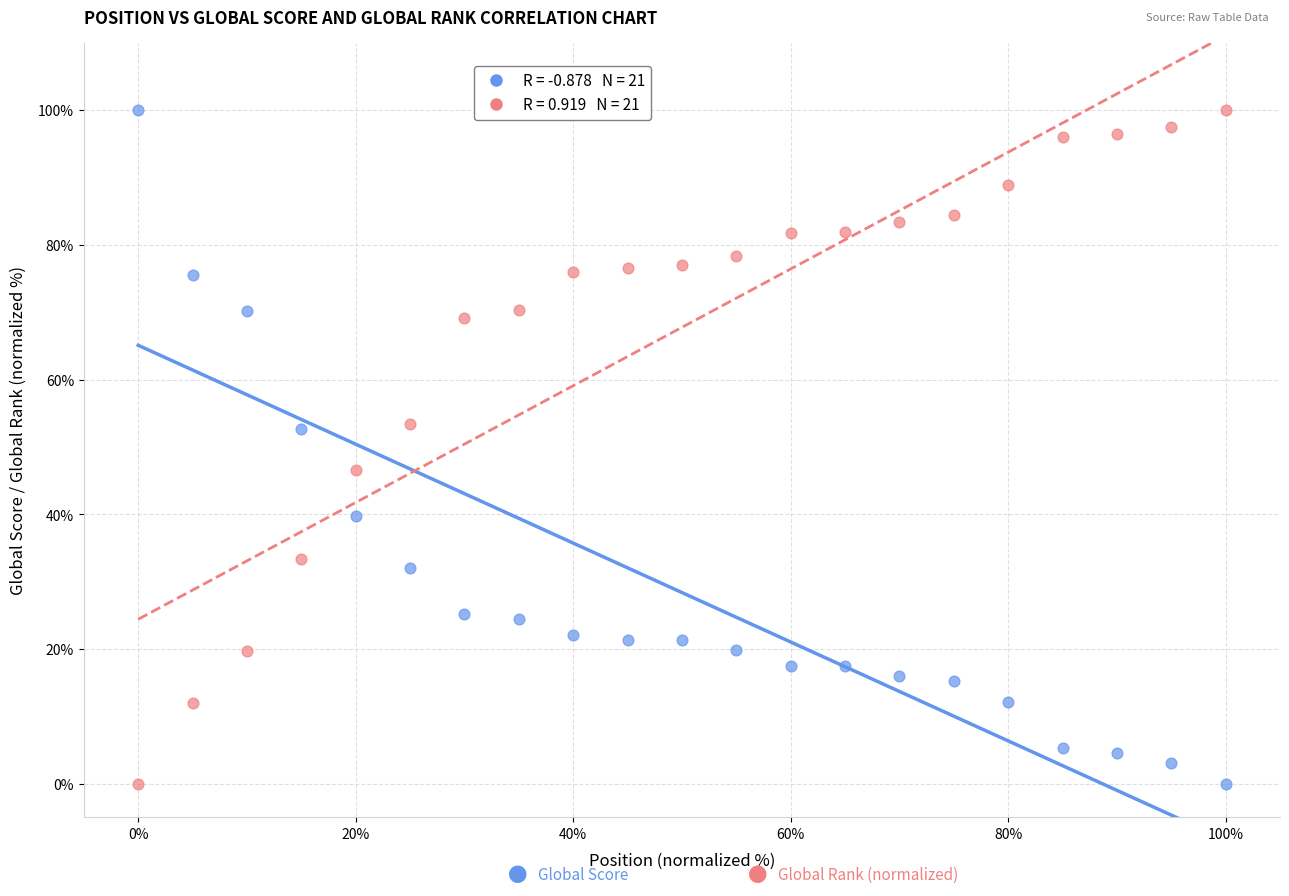

Across all data points, what is the range of X values (max minus min)?

100.0